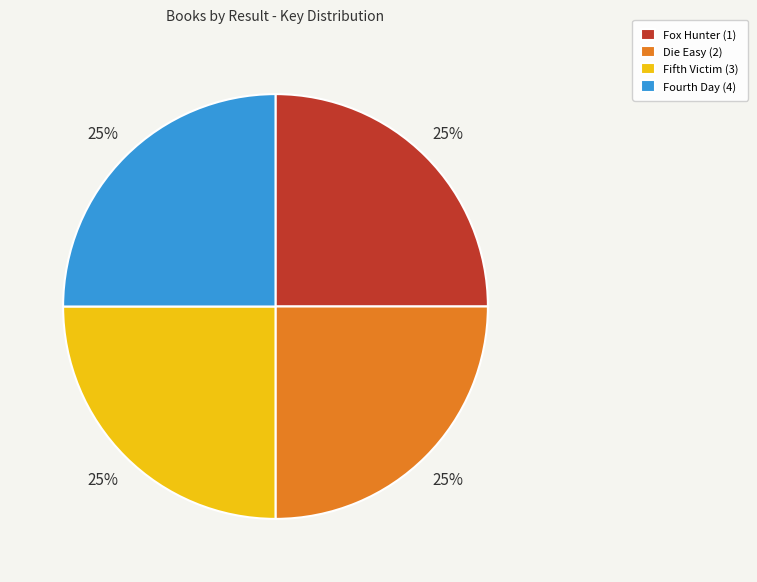

The Fourth Day (4) slice represents 17% of the pie. True or false?

False